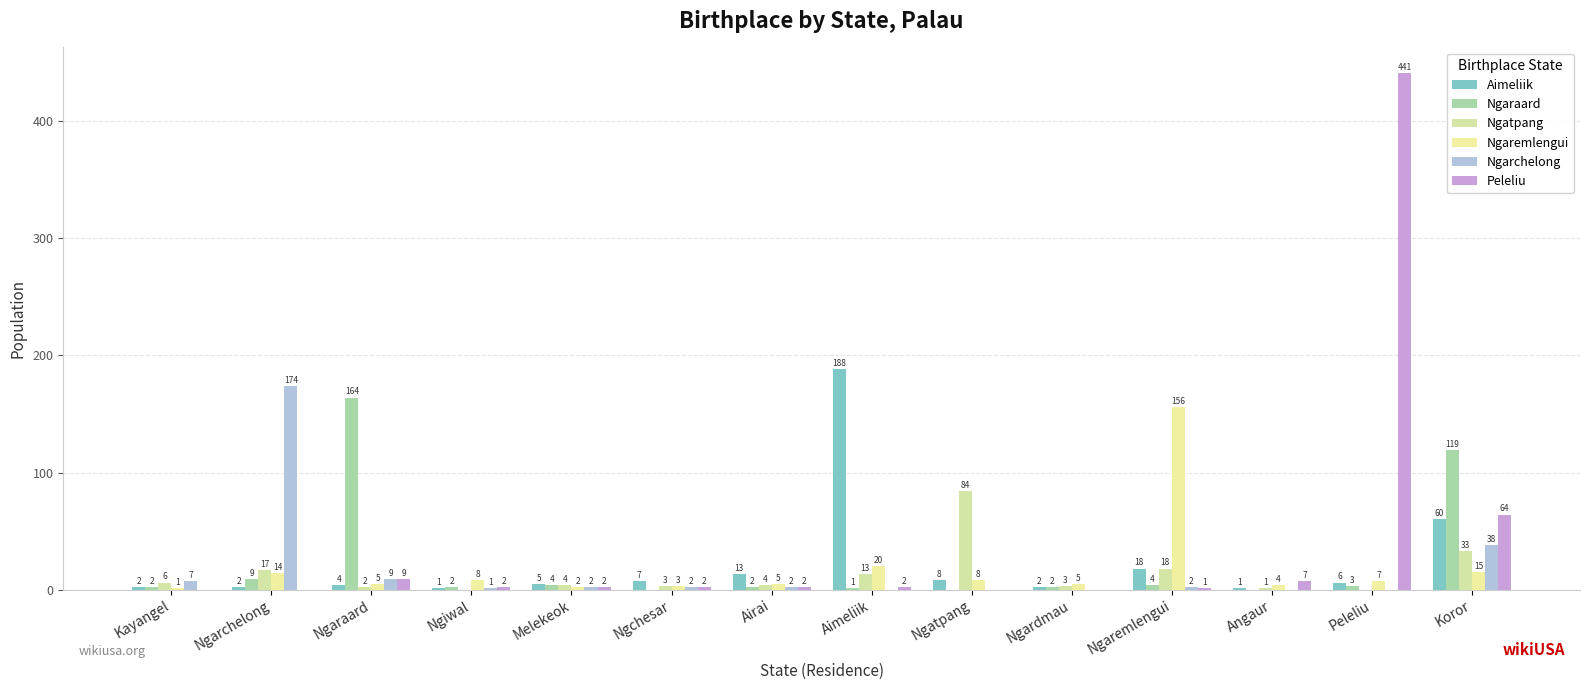

The Aimeliik series shows 97 at Koror. True or false?

False